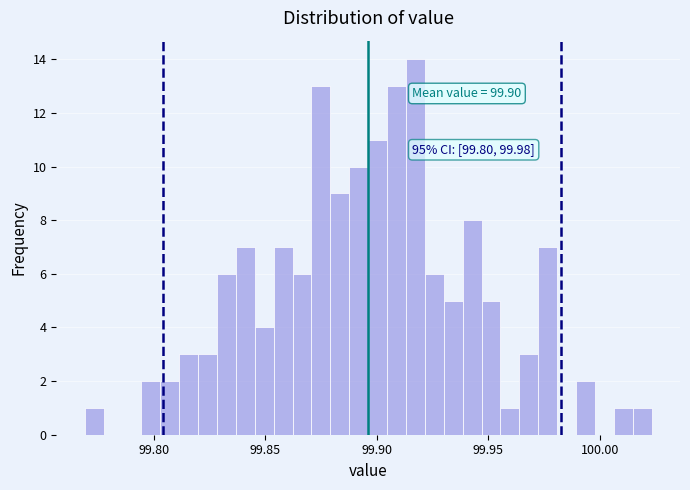

Around what value on the x-axis is the tallest bar? Give the approximate position of its centre, as read against the axis.

99.915